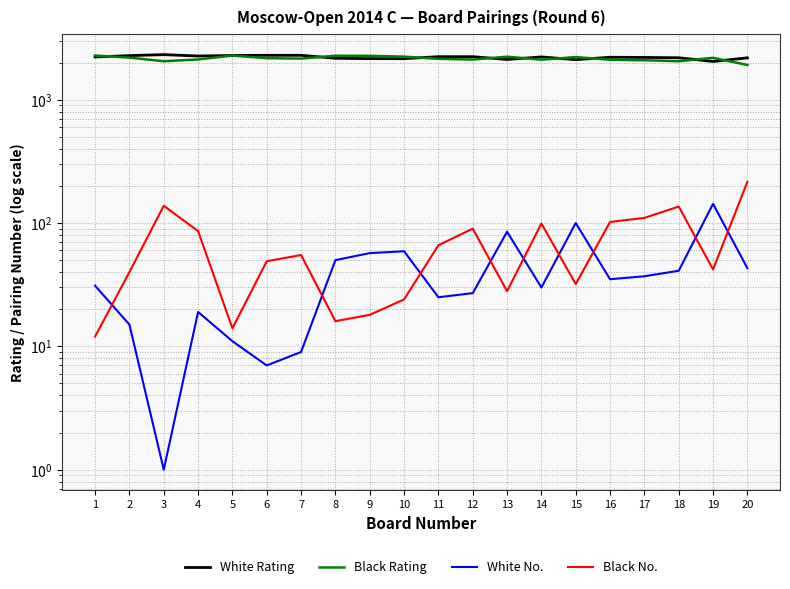

How many data points in White No. are less than 35?

10